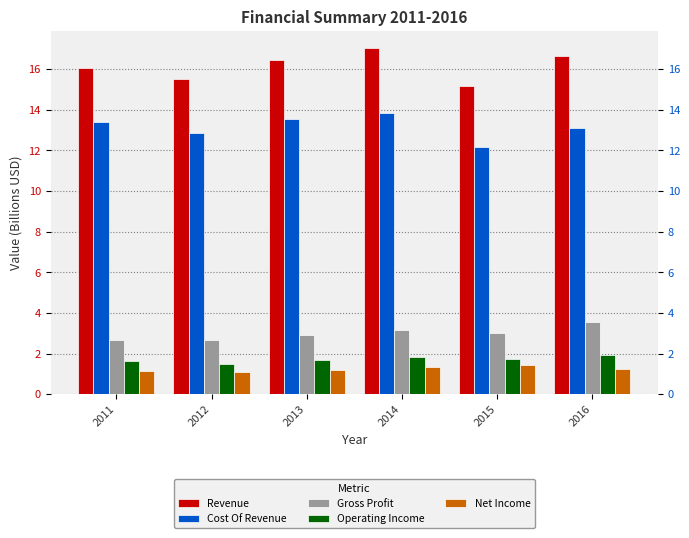

Reading left to right, extract all data points from this chart.

Revenue: 2011=16.0	2012=15.5	2013=16.5	2014=17.0	2015=15.2	2016=16.7
Cost Of Revenue: 2011=13.4	2012=12.9	2013=13.6	2014=13.8	2015=12.2	2016=13.1
Gross Profit: 2011=2.7	2012=2.7	2013=2.9	2014=3.2	2015=3.0	2016=3.6
Operating Income: 2011=1.6	2012=1.5	2013=1.7	2014=1.8	2015=1.7	2016=1.9
Net Income: 2011=1.1	2012=1.1	2013=1.2	2014=1.4	2015=1.4	2016=1.3